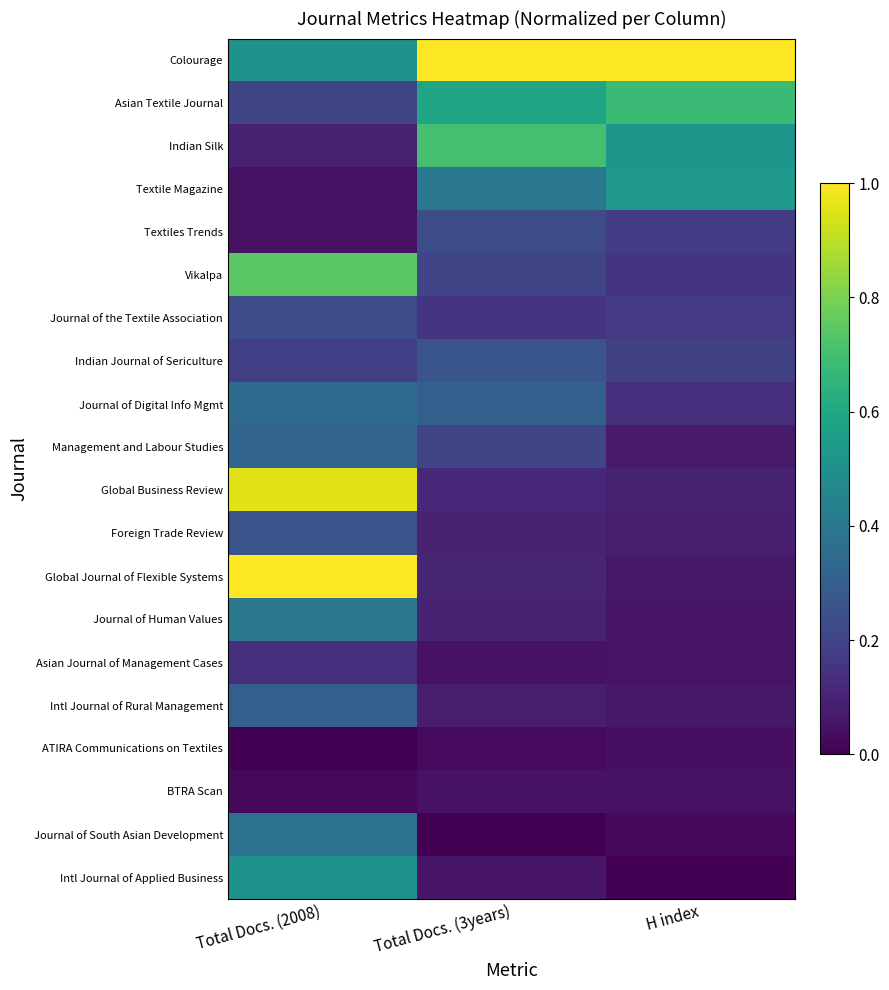

Reading left to right, extract all data points from this chart.

Colourage: Total Docs. (2008)=0.5	Total Docs. (3years)=1.0	H index=1.0
Asian Textile Journal: Total Docs. (2008)=0.2	Total Docs. (3years)=0.6	H index=0.7
Indian Silk: Total Docs. (2008)=0.1	Total Docs. (3years)=0.7	H index=0.5
Textile Magazine: Total Docs. (2008)=0.0	Total Docs. (3years)=0.4	H index=0.5
Textiles Trends: Total Docs. (2008)=0.0	Total Docs. (3years)=0.2	H index=0.2
Vikalpa: Total Docs. (2008)=0.7	Total Docs. (3years)=0.2	H index=0.2
Journal of the Textile Association: Total Docs. (2008)=0.2	Total Docs. (3years)=0.2	H index=0.2
Indian Journal of Sericulture: Total Docs. (2008)=0.2	Total Docs. (3years)=0.3	H index=0.2
Journal of Digital Info Mgmt: Total Docs. (2008)=0.3	Total Docs. (3years)=0.3	H index=0.1
Management and Labour Studies: Total Docs. (2008)=0.3	Total Docs. (3years)=0.2	H index=0.1
Global Business Review: Total Docs. (2008)=1.0	Total Docs. (3years)=0.1	H index=0.1
Foreign Trade Review: Total Docs. (2008)=0.3	Total Docs. (3years)=0.1	H index=0.1
Global Journal of Flexible Systems: Total Docs. (2008)=1.0	Total Docs. (3years)=0.1	H index=0.1
Journal of Human Values: Total Docs. (2008)=0.4	Total Docs. (3years)=0.1	H index=0.1
Asian Journal of Management Cases: Total Docs. (2008)=0.1	Total Docs. (3years)=0.0	H index=0.1
Intl Journal of Rural Management: Total Docs. (2008)=0.3	Total Docs. (3years)=0.1	H index=0.1
ATIRA Communications on Textiles: Total Docs. (2008)=0.0	Total Docs. (3years)=0.0	H index=0.0
BTRA Scan: Total Docs. (2008)=0.0	Total Docs. (3years)=0.0	H index=0.0
Journal of South Asian Development: Total Docs. (2008)=0.4	Total Docs. (3years)=0.0	H index=0.0
Intl Journal of Applied Business: Total Docs. (2008)=0.5	Total Docs. (3years)=0.1	H index=0.0